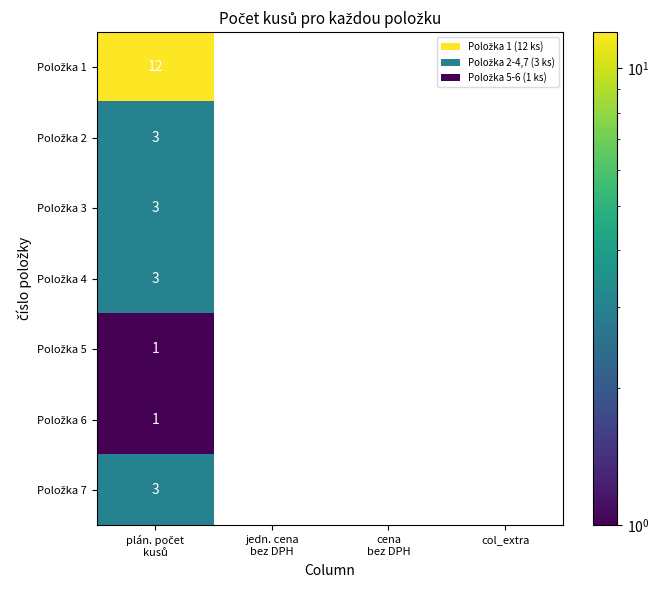

Between jedn. cena
bez DPH and plán. počet
kusů, which is larger?

plán. počet
kusů